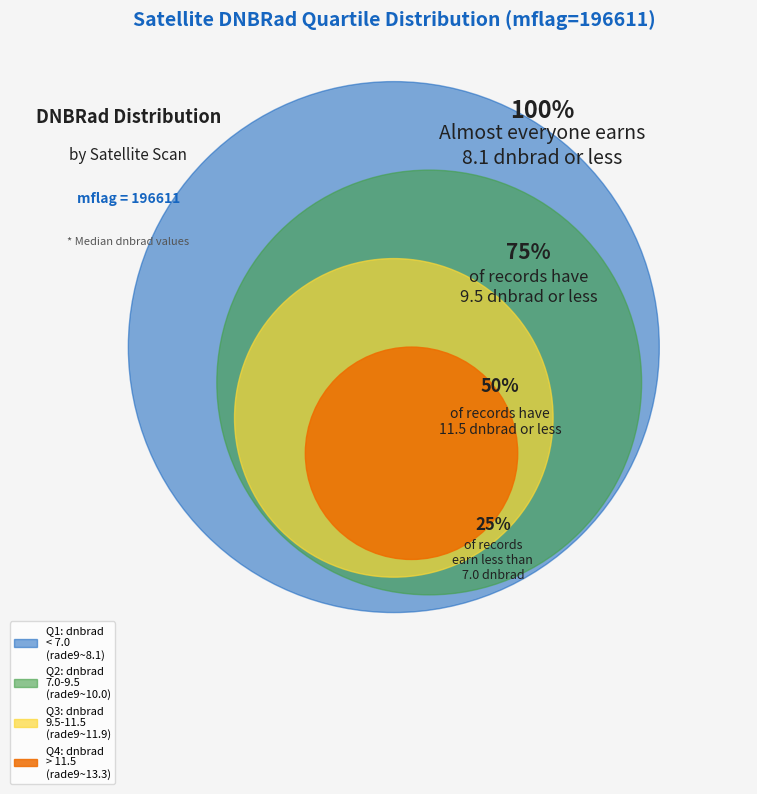

Does any single category account for the majority?

No